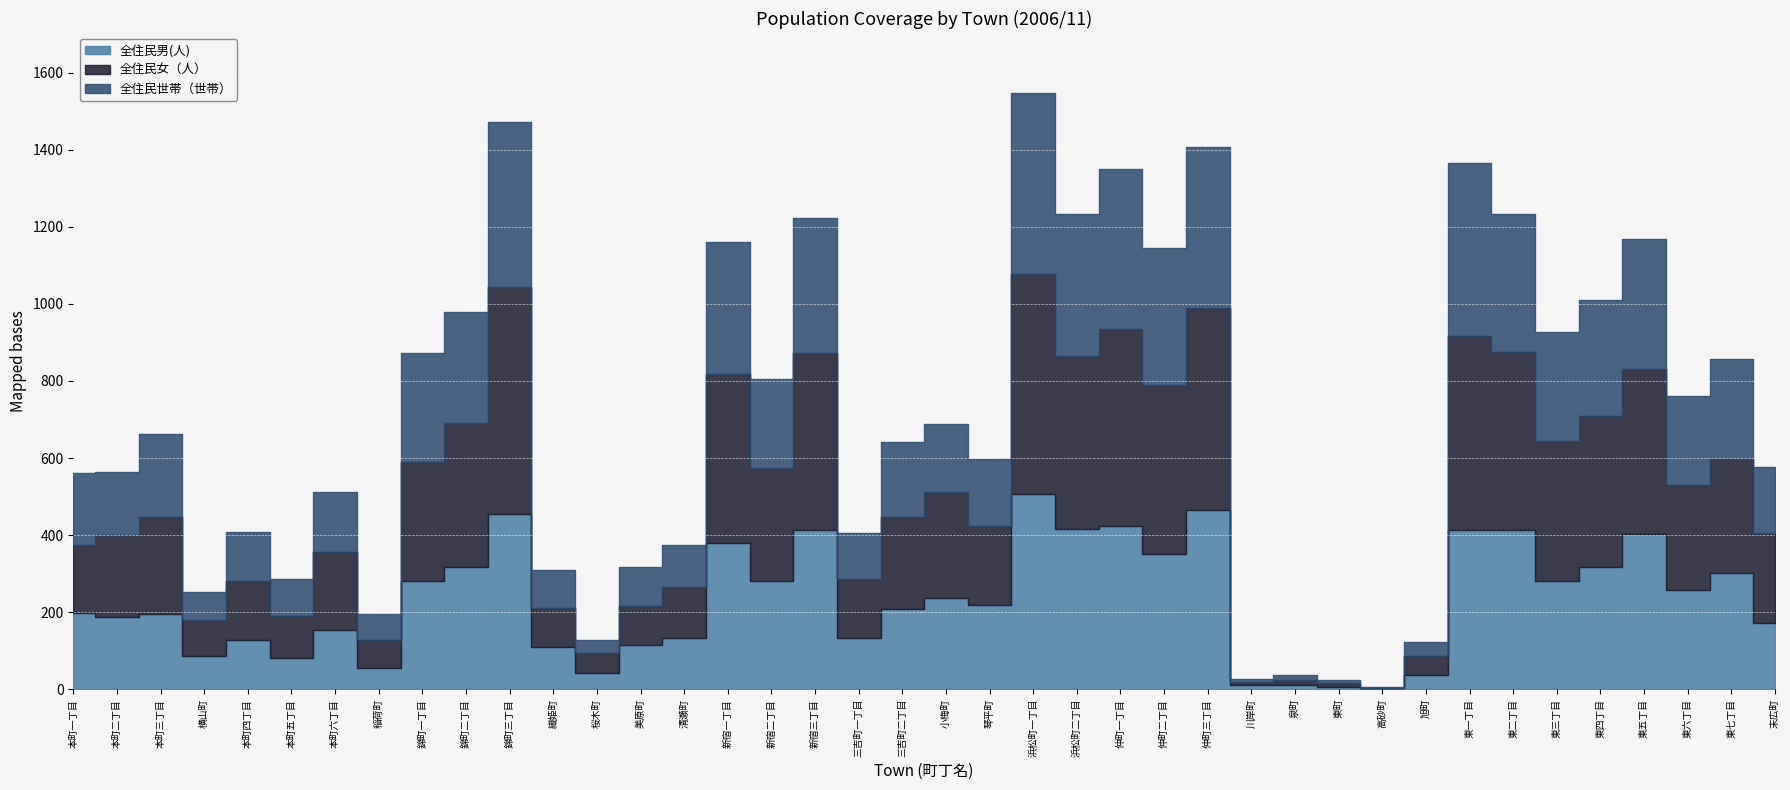

Which series has the largest total across all categories?

全住民女（人）